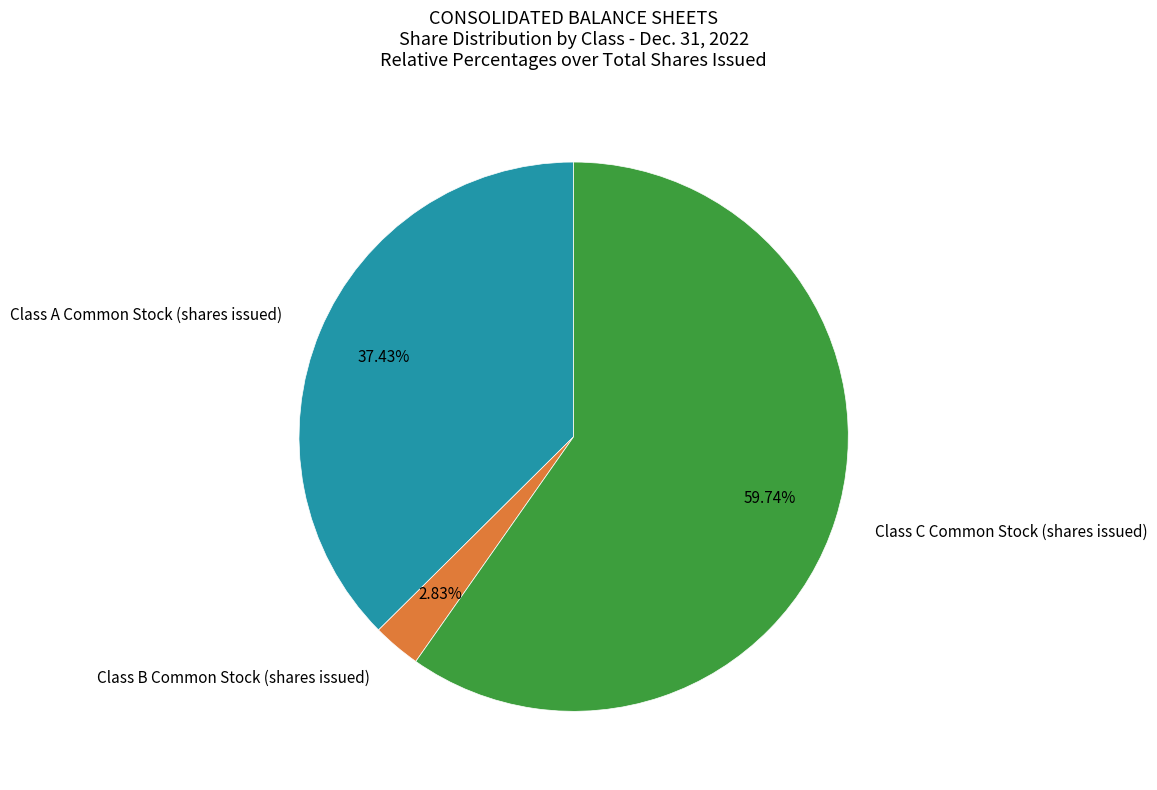

Count the number of slices in the pie.

3